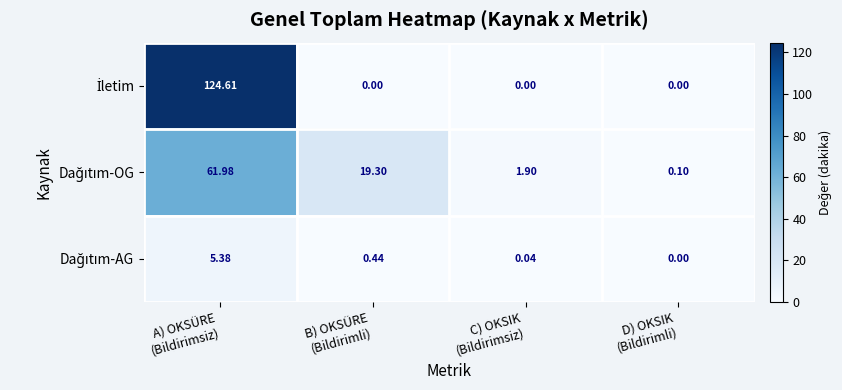

Count the number of data series in this chart.

3